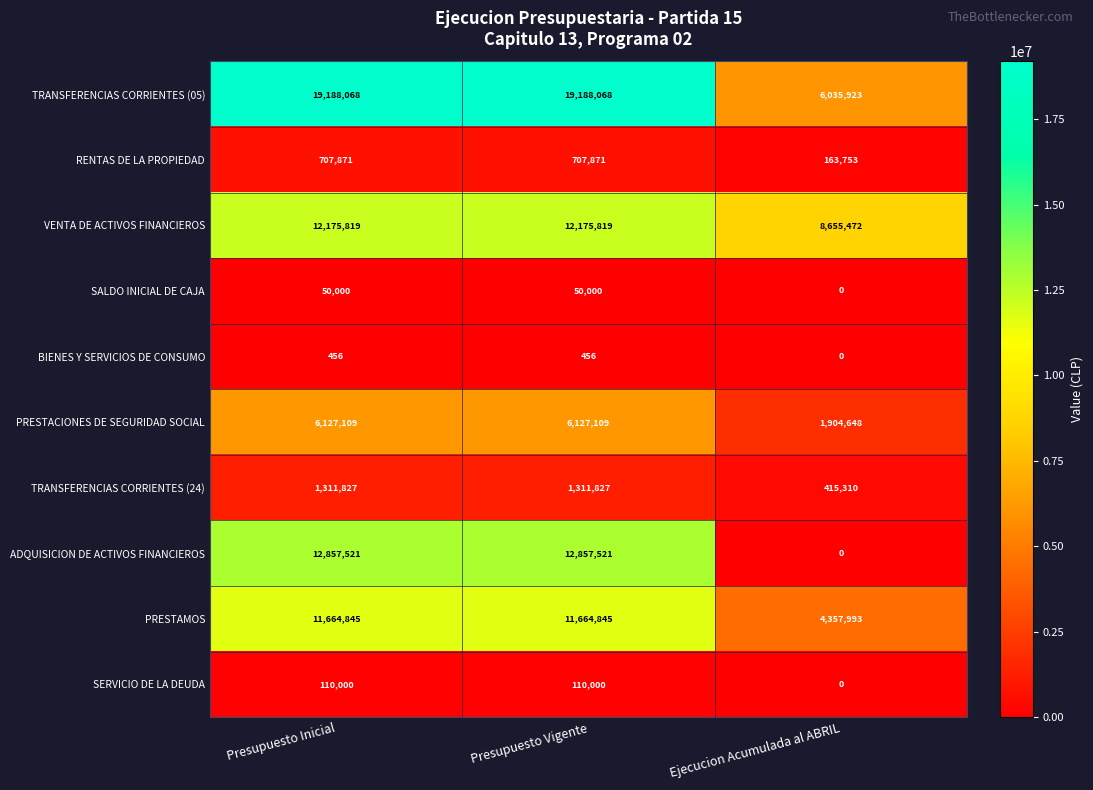

At how many categories does at least one series exceed 2379669?

3